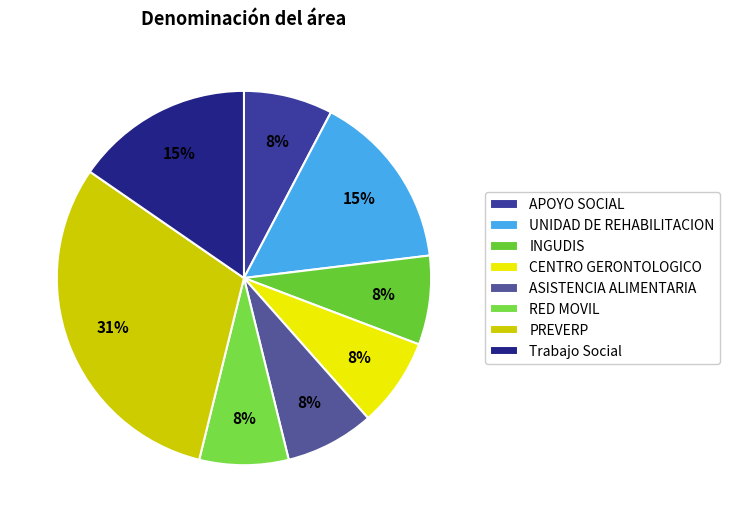

Approximately how many times larger is the value at INGUDIS compared to RED MOVIL?

1.0